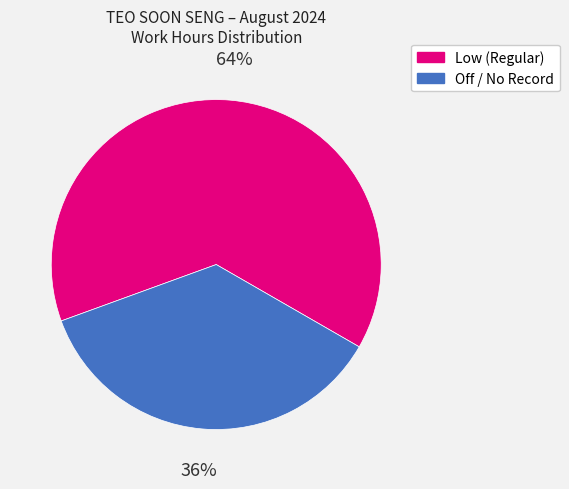

To the nearest percent, what is the average slice percentage?

50%